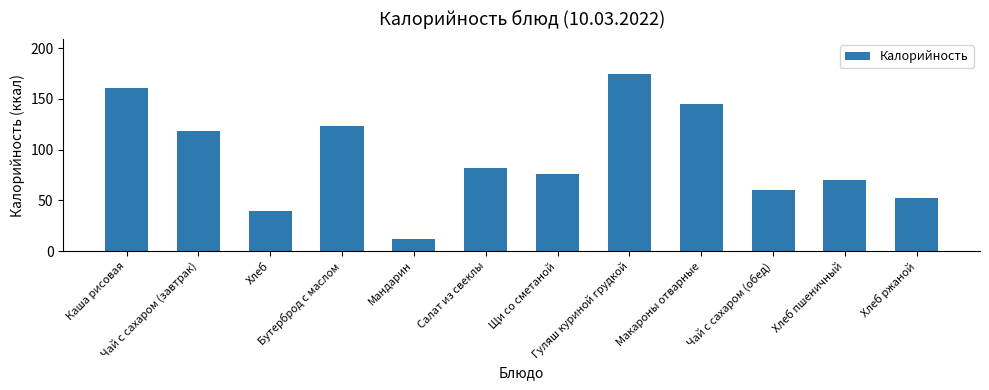

Reading left to right, what are all the values shown in this chart?

161	118	39	123	12	82	76	174	145	60	70	52